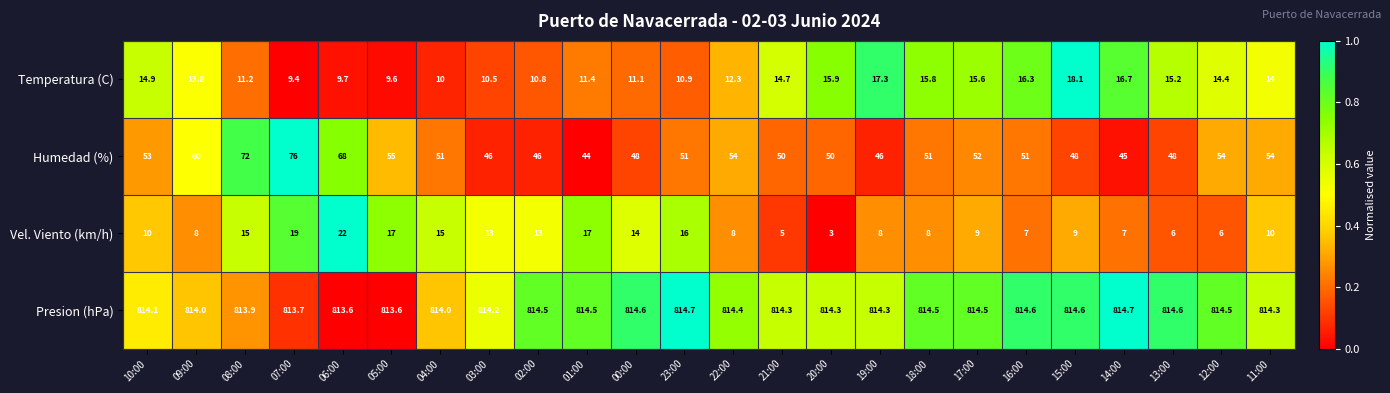

What is the spread (max minus min) of values at 06:00?

803.9